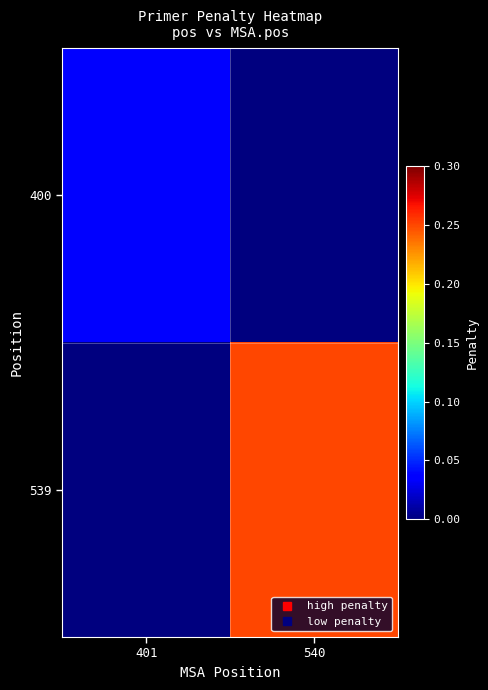

Reading left to right, list all the values displayed in this chart.

400: 401=0.0	540=0.0
539: 401=0.0	540=0.3